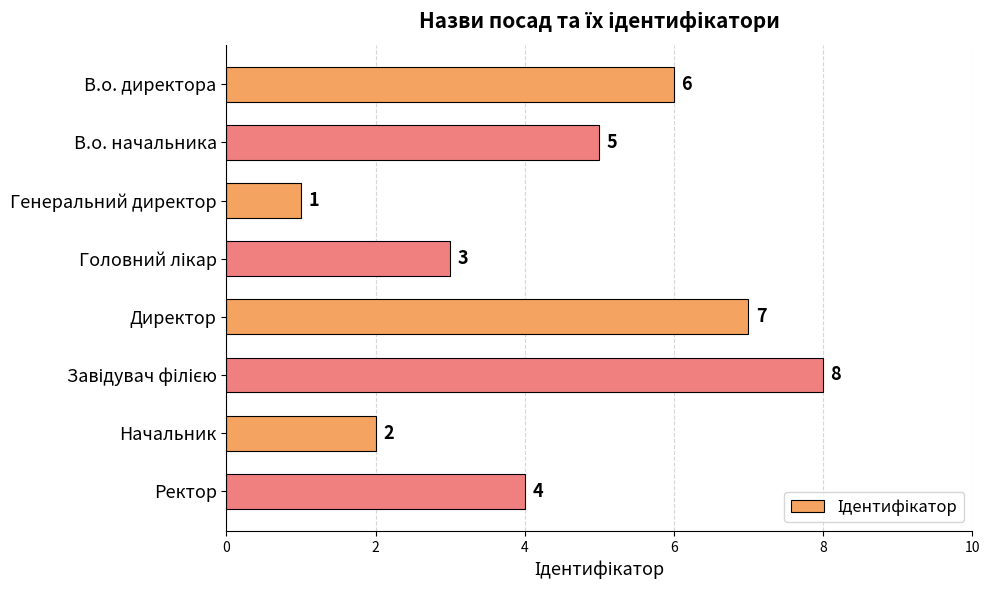

Reading top to bottom, what are all the values shown in this chart?

6	5	1	3	7	8	2	4